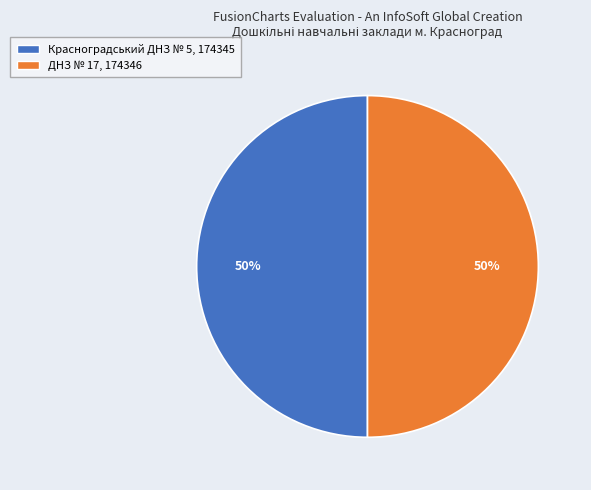

True or false: ДНЗ № 17 accounts for 65% of the total.

False